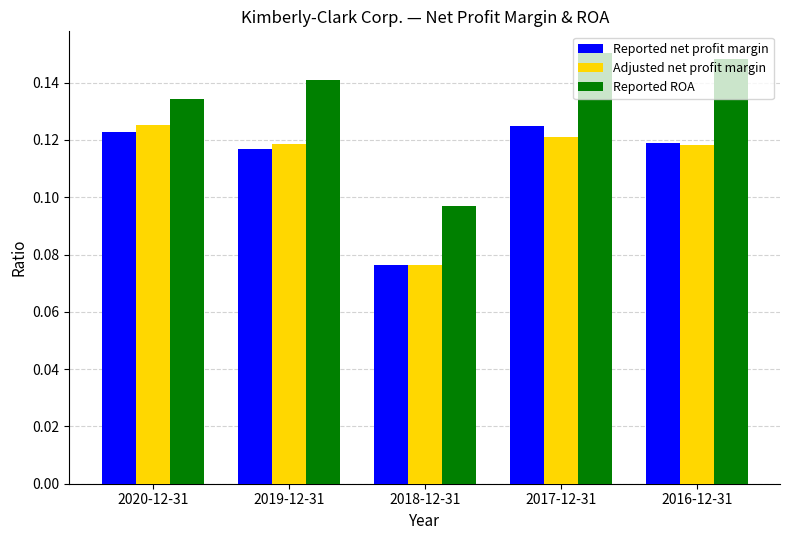

Which series has the largest total across all categories?

Reported ROA